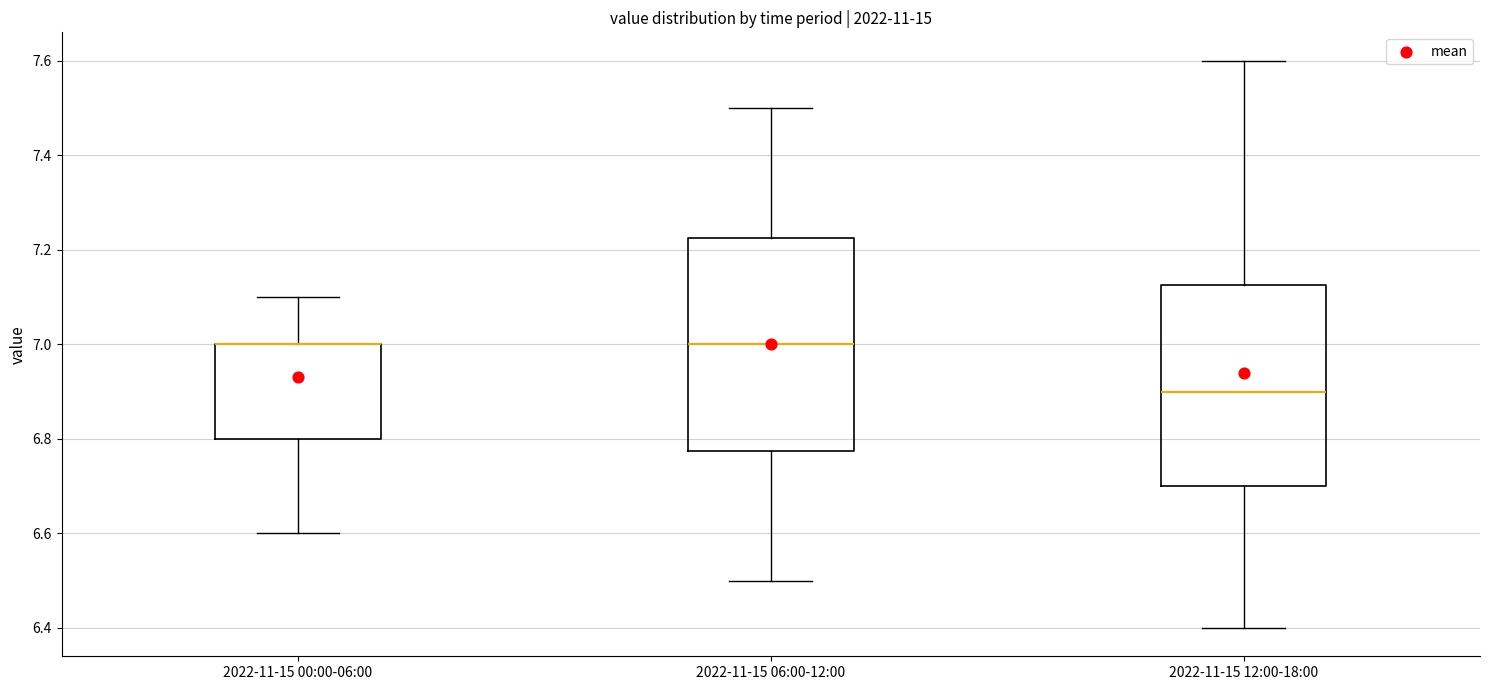

Reading left to right, read every box against the y-axis: the position of its median line, the range the box covers, and the ends of its whiskers. The values are not printed on the chart, so give them approximately, as read against the axis.

2022-11-15 00:00-06:00: median 7.00 (drawn on the box's upper edge), box 6.80 to 7.00, whiskers 6.60 to 7.10
2022-11-15 06:00-12:00: median 7.00, box 6.78 to 7.22, whiskers 6.50 to 7.50
2022-11-15 12:00-18:00: median 6.90, box 6.70 to 7.12, whiskers 6.40 to 7.60